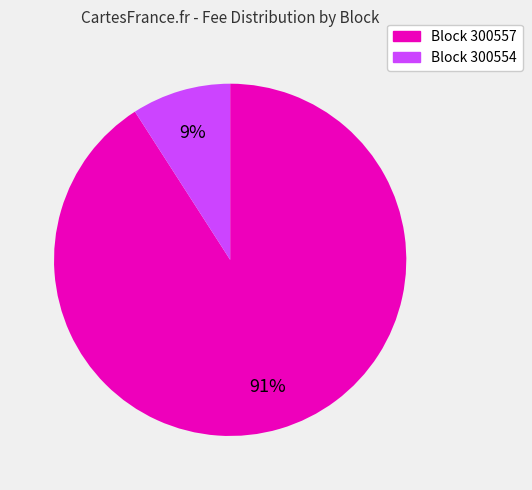

To the nearest percent, what is the average slice percentage?

50%